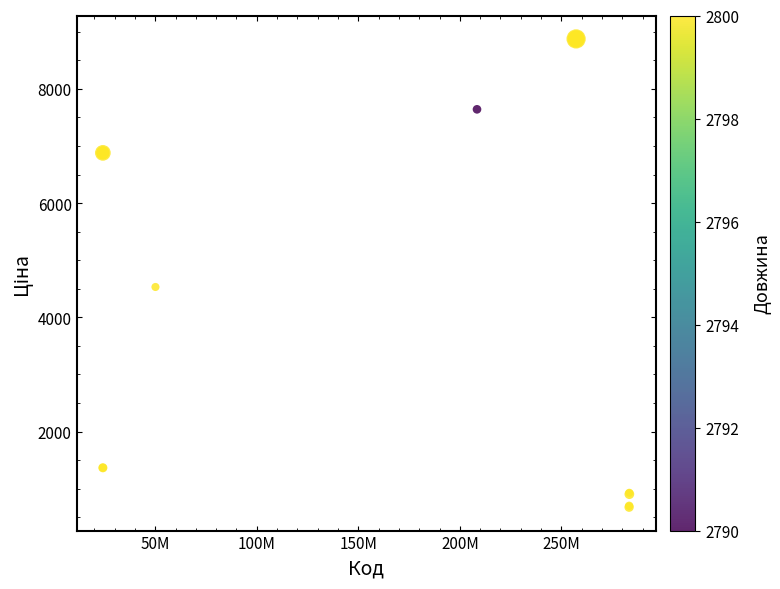

What Y value in the scatter plot is closest to 4775?

4531.4